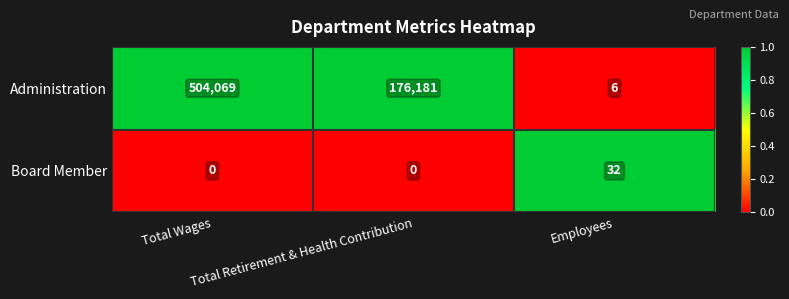

Rank the series by their maximum value, from lowest to highest.

Board Member, Administration